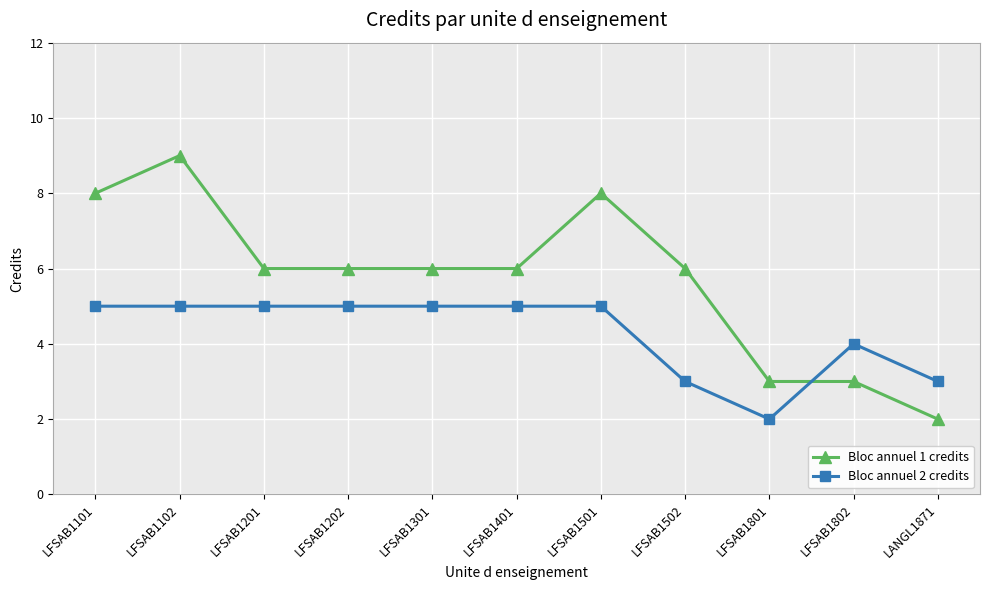

Count the number of categories in the chart.

11